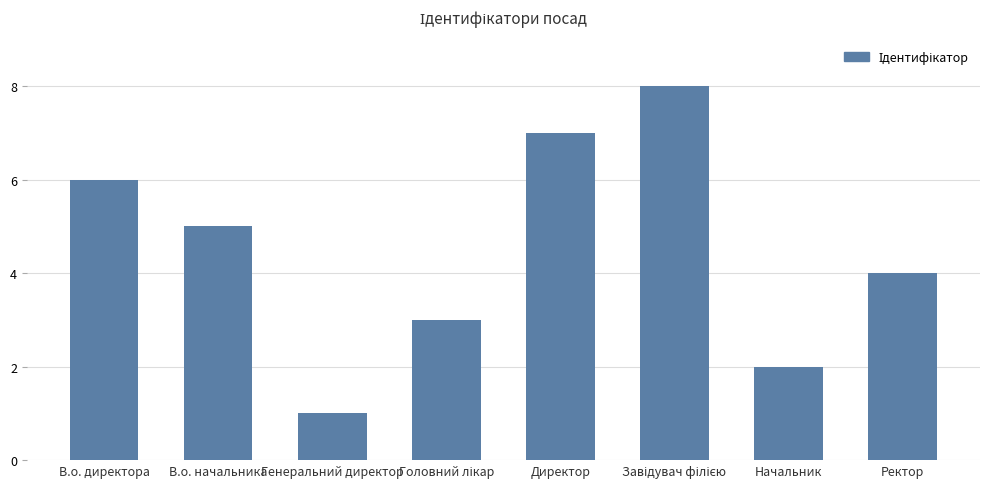

Which category has the lowest value across all series?

Генеральний директор